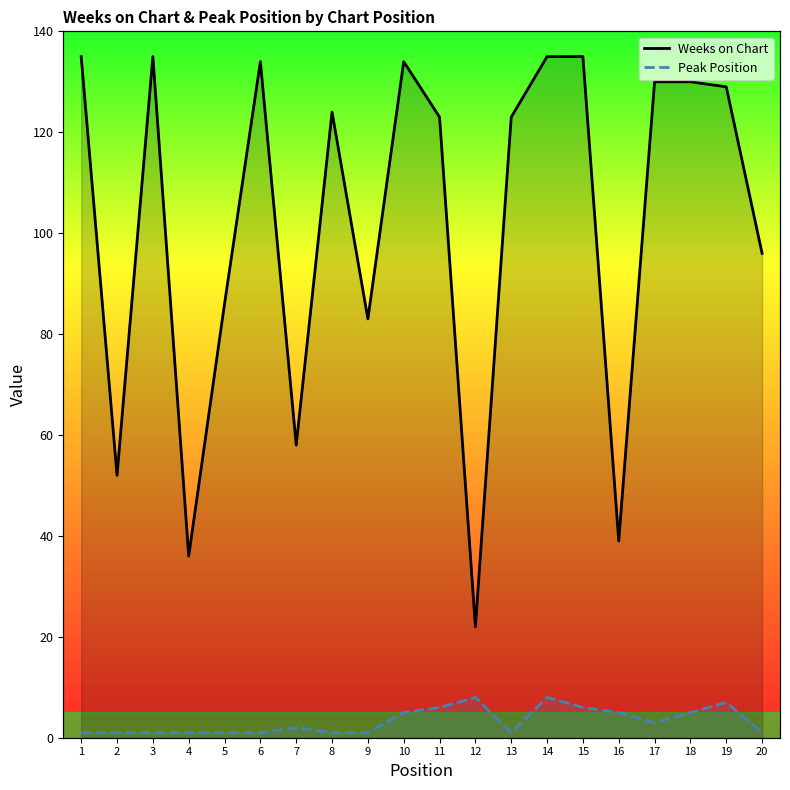

What are all the series names shown in the legend?

Weeks on Chart, Peak Position